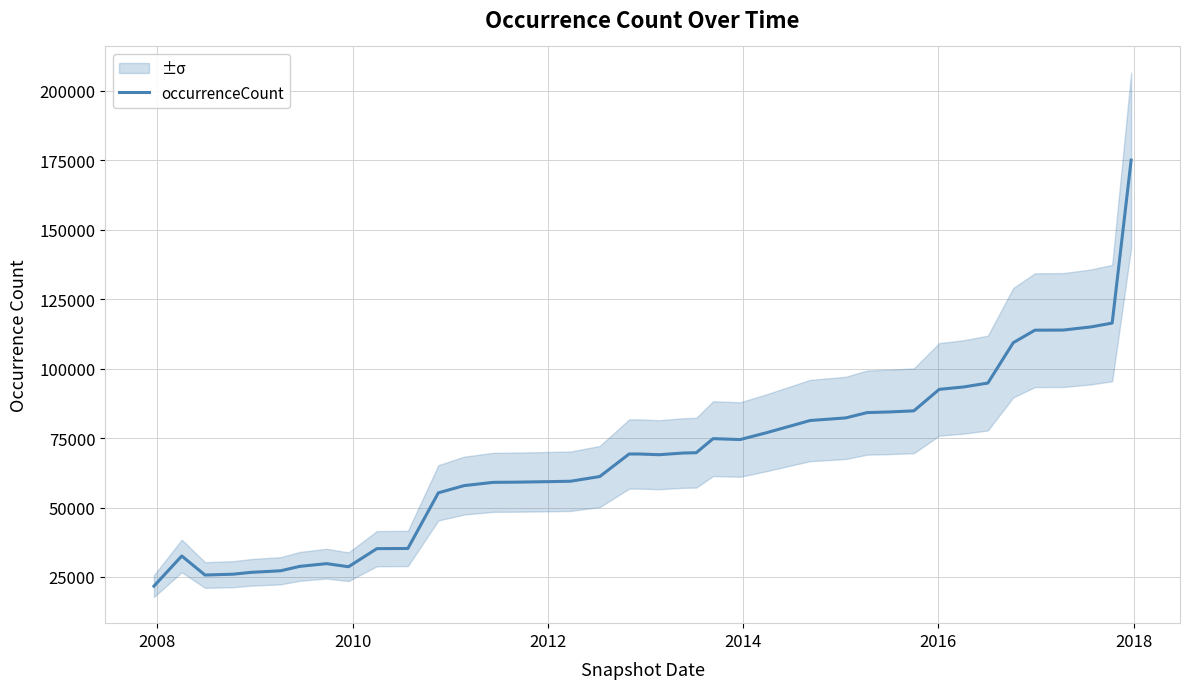

What is the minimum value for occurrenceCount?

21710